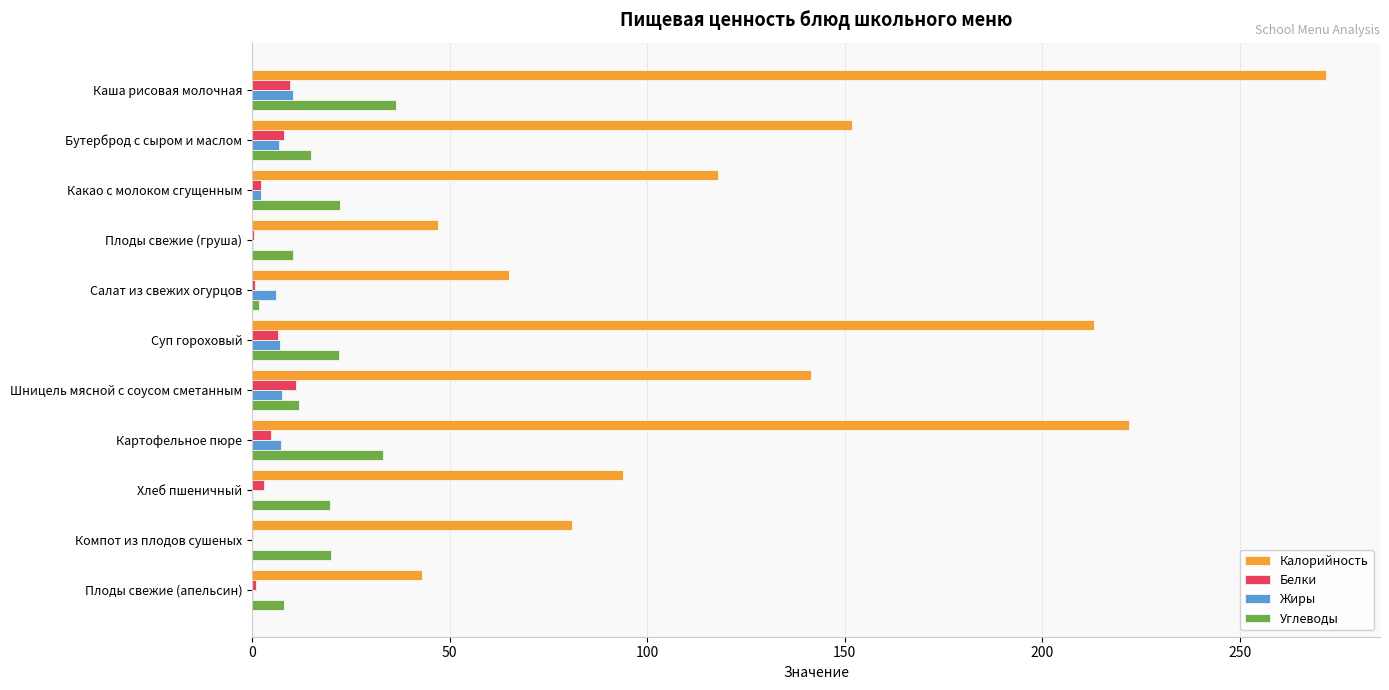

What is the sum of all Жиры values?

48.4